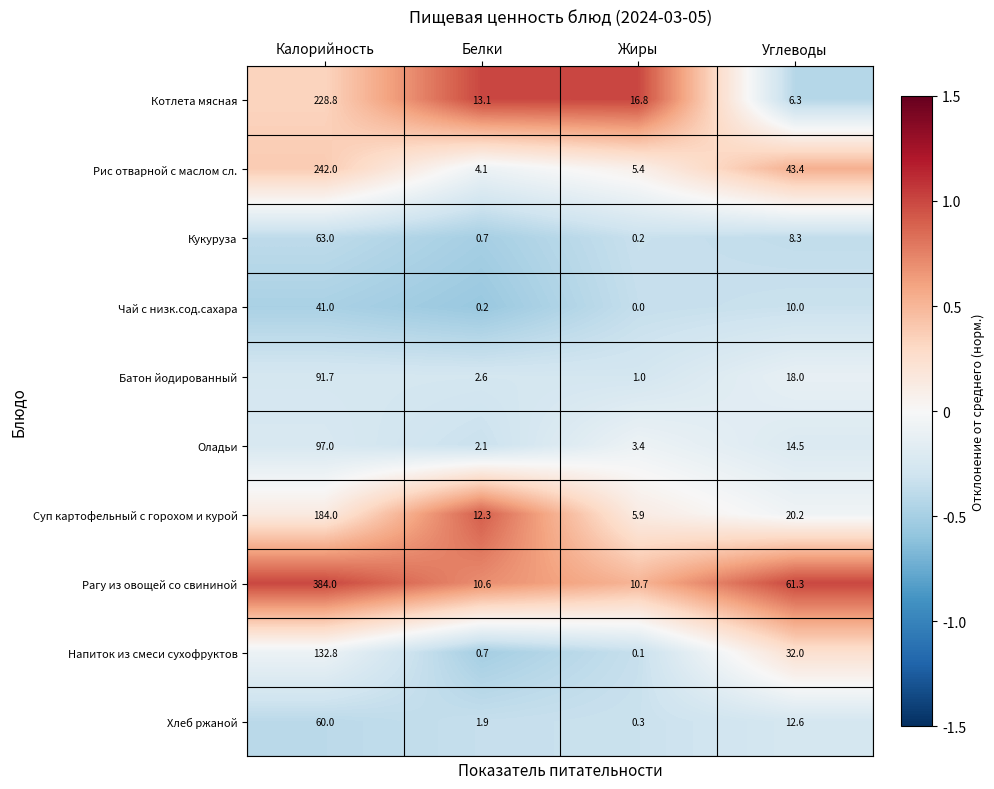

Between Калорийность and Жиры, which series saw the biggest shift?

Рагу из овощей со свининой